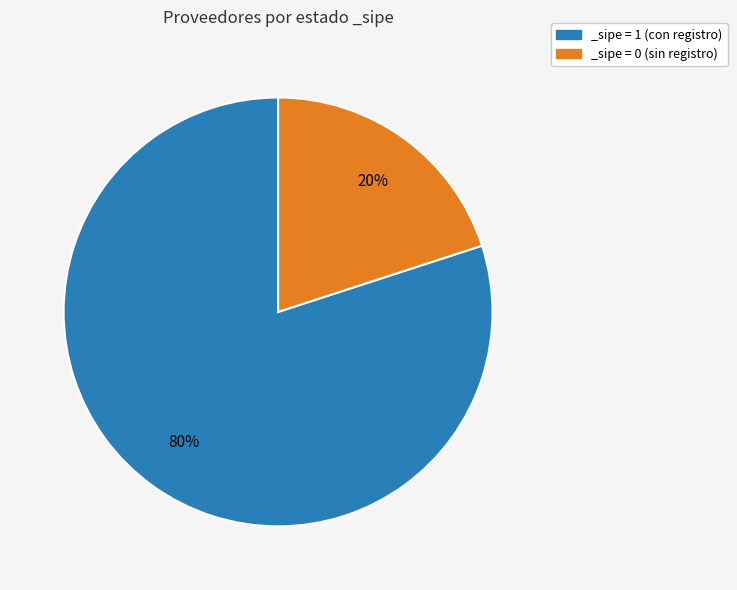

Which category has the smallest portion of the pie?

_sipe = 0 (sin registro)